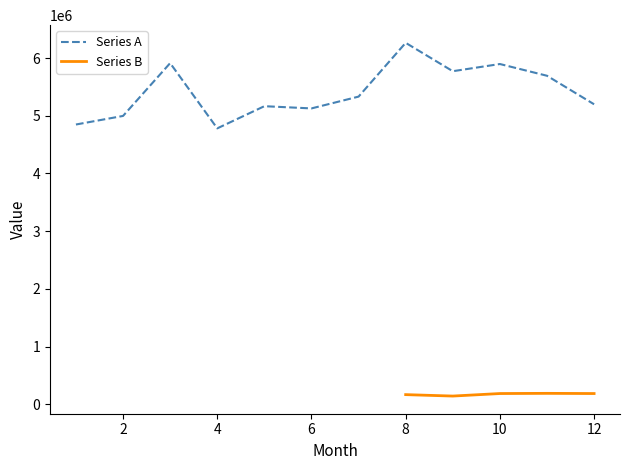

How many values are below 5332199?

6